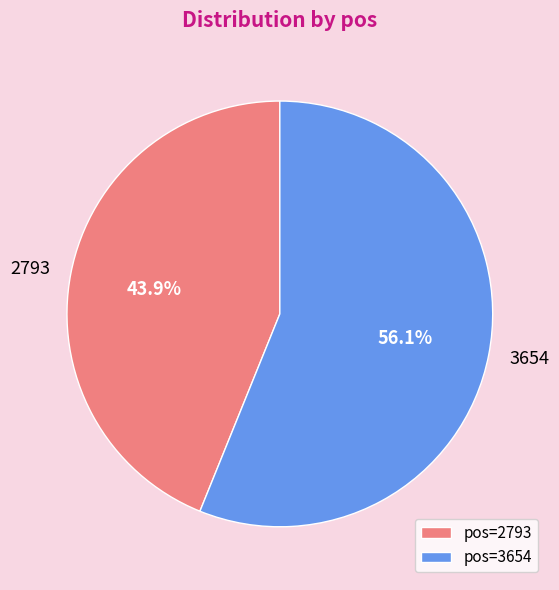

To the nearest percent, what percentage of the pie is 3654?

56%